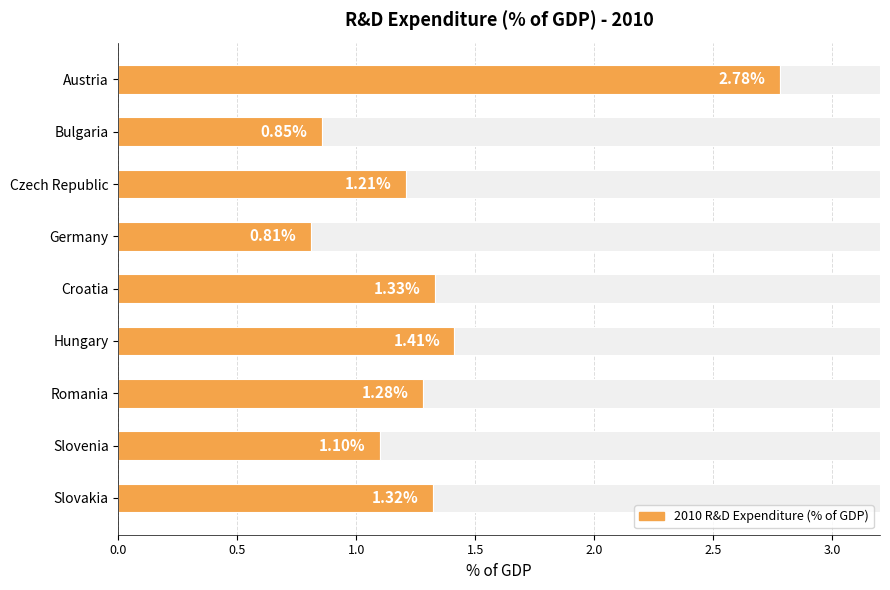

What is the average value?

1.3